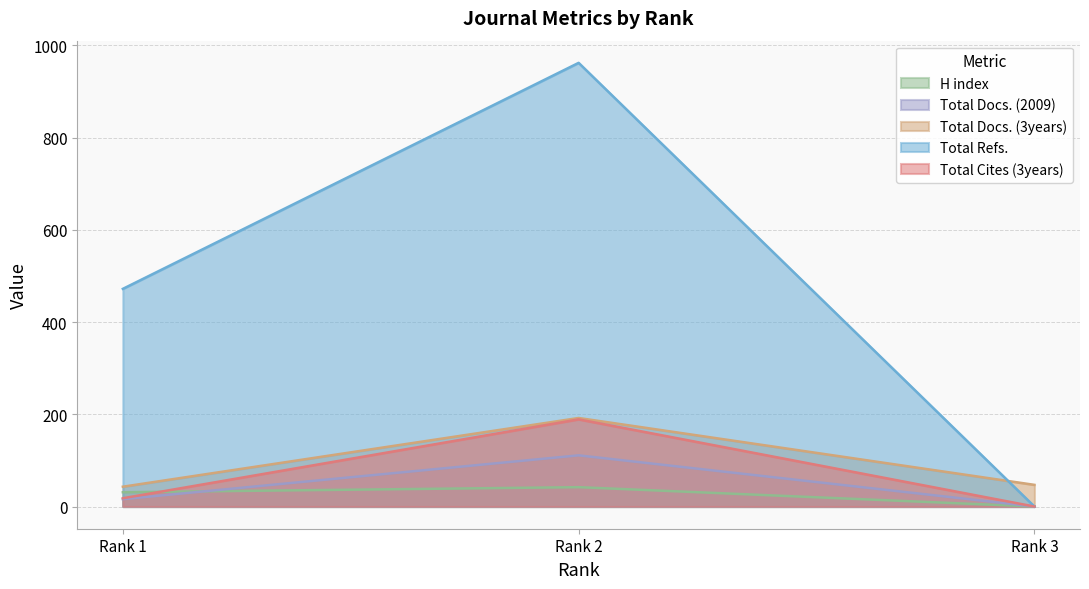

Rank the categories by Total Docs. (2009) value from lowest to highest.

Rank 3, Rank 1, Rank 2